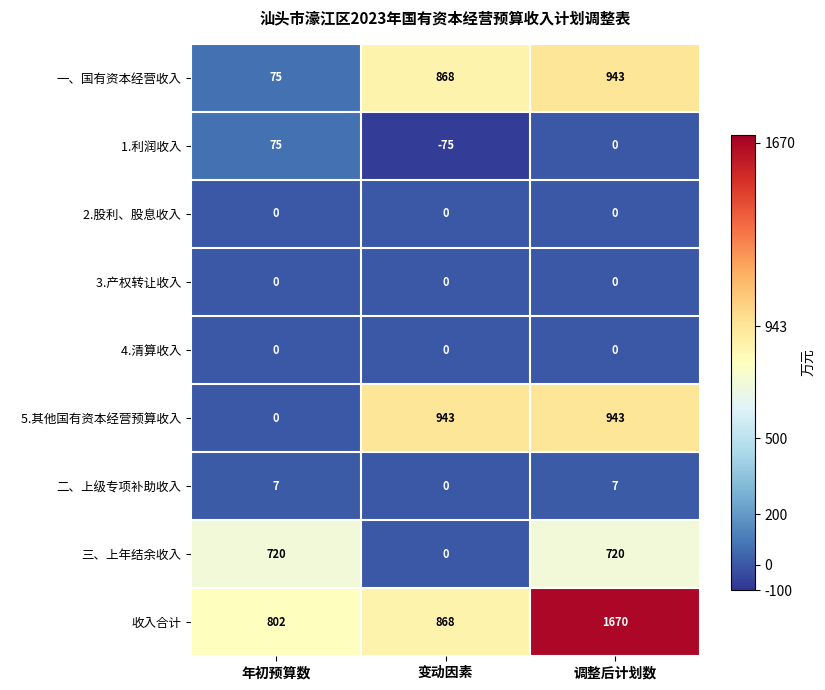

What is the spread (max minus min) of values at 调整后计划数?

1670